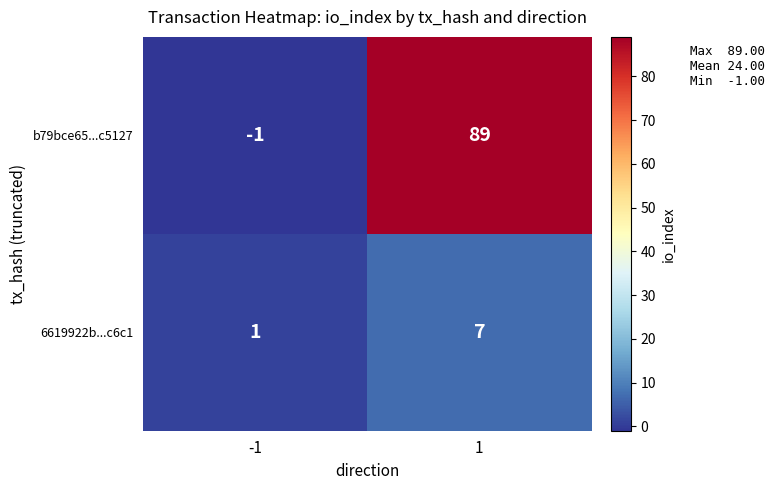

What value does the b79bce65...c5127 series have at 1?

89